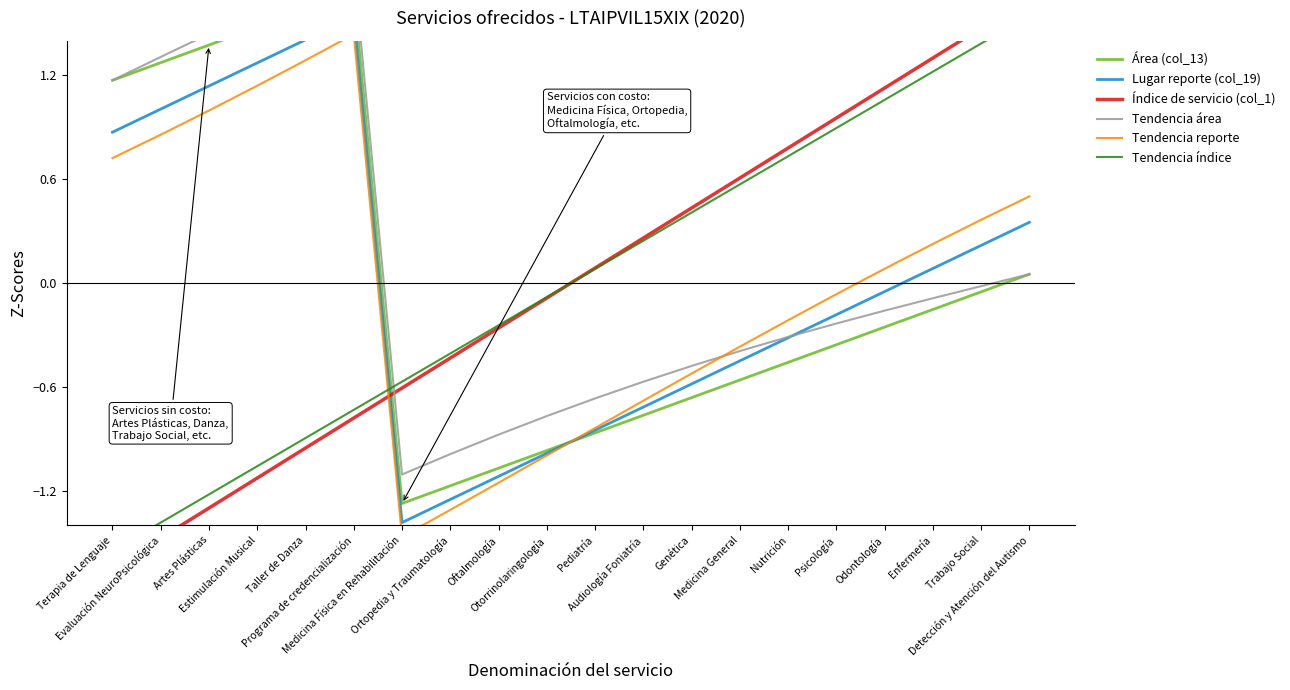

Reading left to right, extract all data points from this chart.

Área (col_13): 1.2	1.3	1.4	1.5	1.6	1.7	-1.3	-1.2	-1.1	-1.0	-0.9	-0.8	-0.7	-0.6	-0.5	-0.4	-0.3	-0.2	-0.1	0.1
Lugar reporte (col_19): 0.9	1.0	1.1	1.3	1.4	1.5	-1.4	-1.3	-1.1	-1.0	-0.9	-0.7	-0.6	-0.5	-0.3	-0.2	-0.0	0.1	0.2	0.4
Índice de servicio (col_1): -1.6	-1.5	-1.3	-1.1	-1.0	-0.8	-0.6	-0.4	-0.3	-0.1	0.1	0.3	0.4	0.6	0.8	1.0	1.1	1.3	1.5	1.6
Tendencia área: 1.2	1.3	1.4	1.6	1.7	1.8	-1.1	-1.0	-0.9	-0.8	-0.7	-0.6	-0.5	-0.4	-0.3	-0.2	-0.2	-0.1	-0.0	0.1
Tendencia reporte: 0.7	0.9	1.0	1.1	1.3	1.4	-1.5	-1.3	-1.2	-1.0	-0.8	-0.7	-0.5	-0.4	-0.2	-0.1	0.1	0.2	0.4	0.5
Tendencia índice: -1.5	-1.4	-1.2	-1.1	-0.9	-0.7	-0.6	-0.4	-0.2	-0.1	0.1	0.2	0.4	0.6	0.7	0.9	1.1	1.2	1.4	1.5